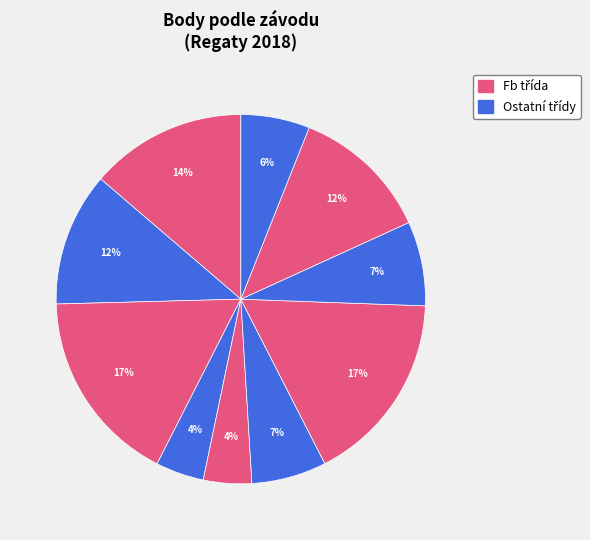

To the nearest percent, what is the difference between the largest and smallest slice percentages?

13%